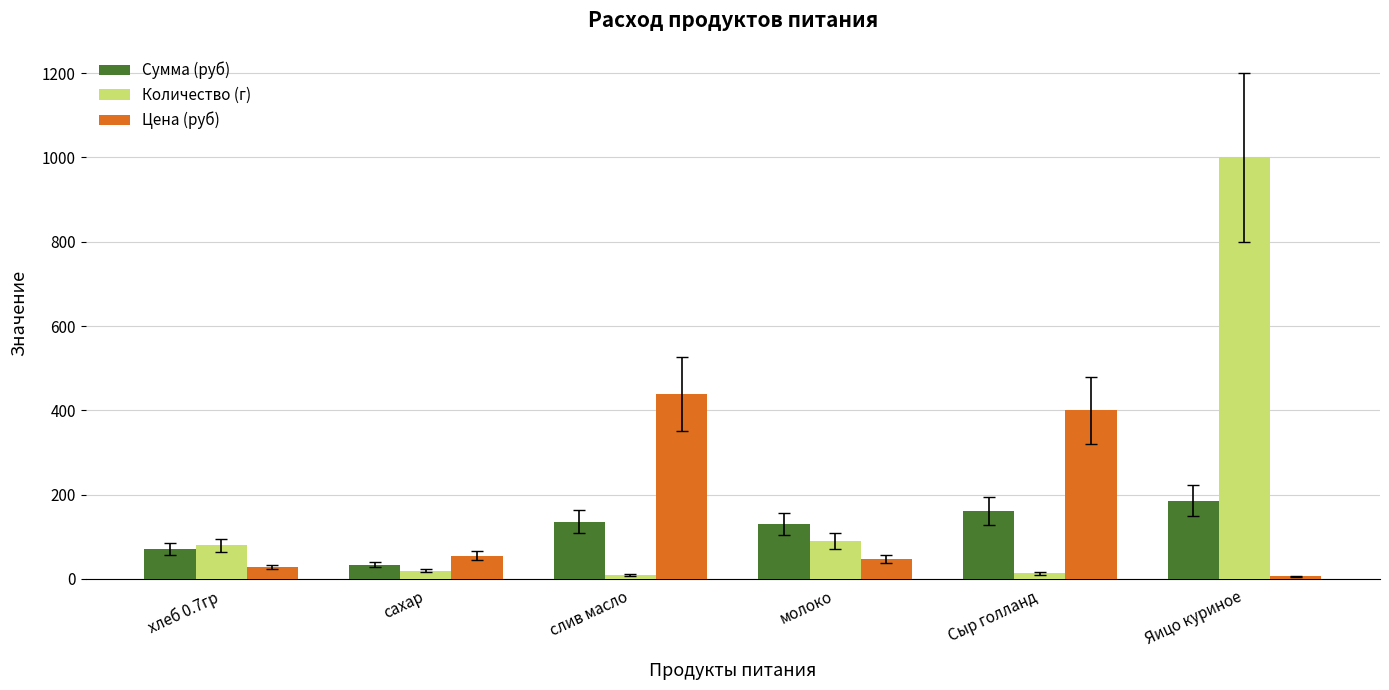

Which category has the lowest value in the Цена (руб) series?

Яицо куриное